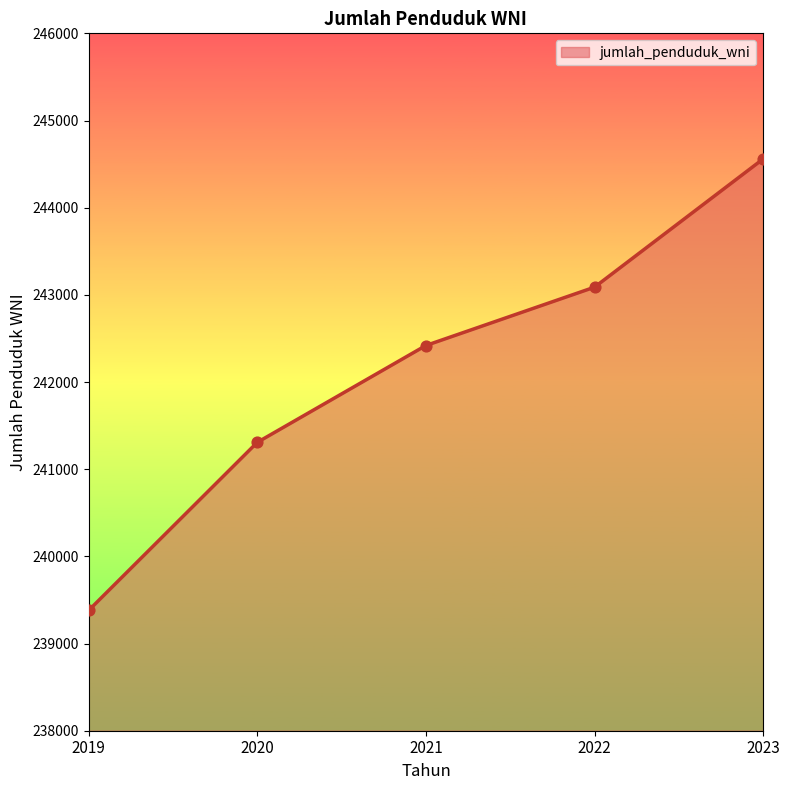

What is the change in value from 2019 to 2021?

+3039